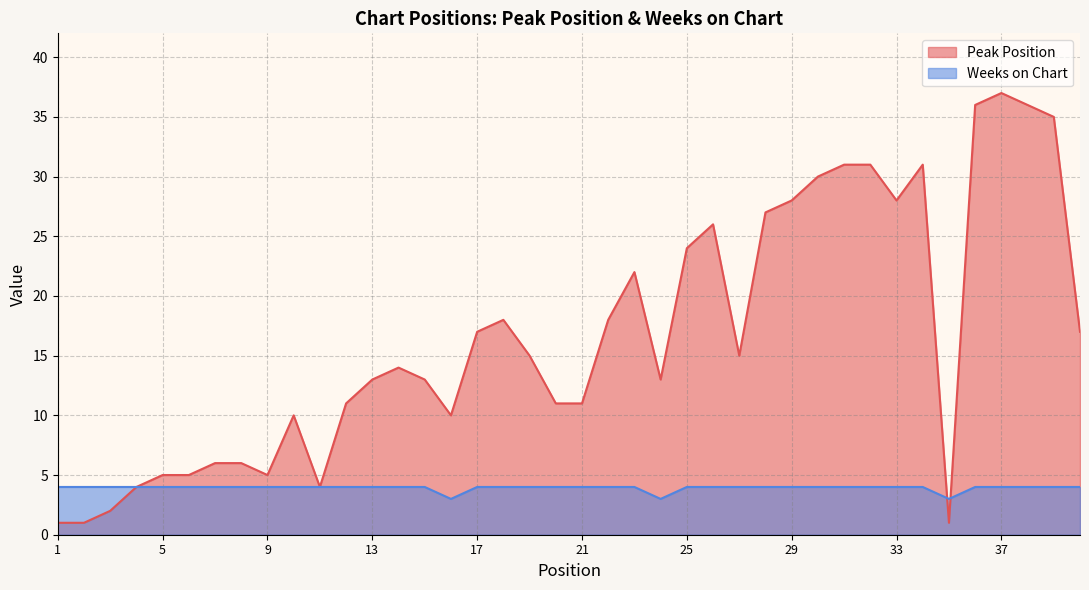

Does the chart display data point markers on the line(s)?

No